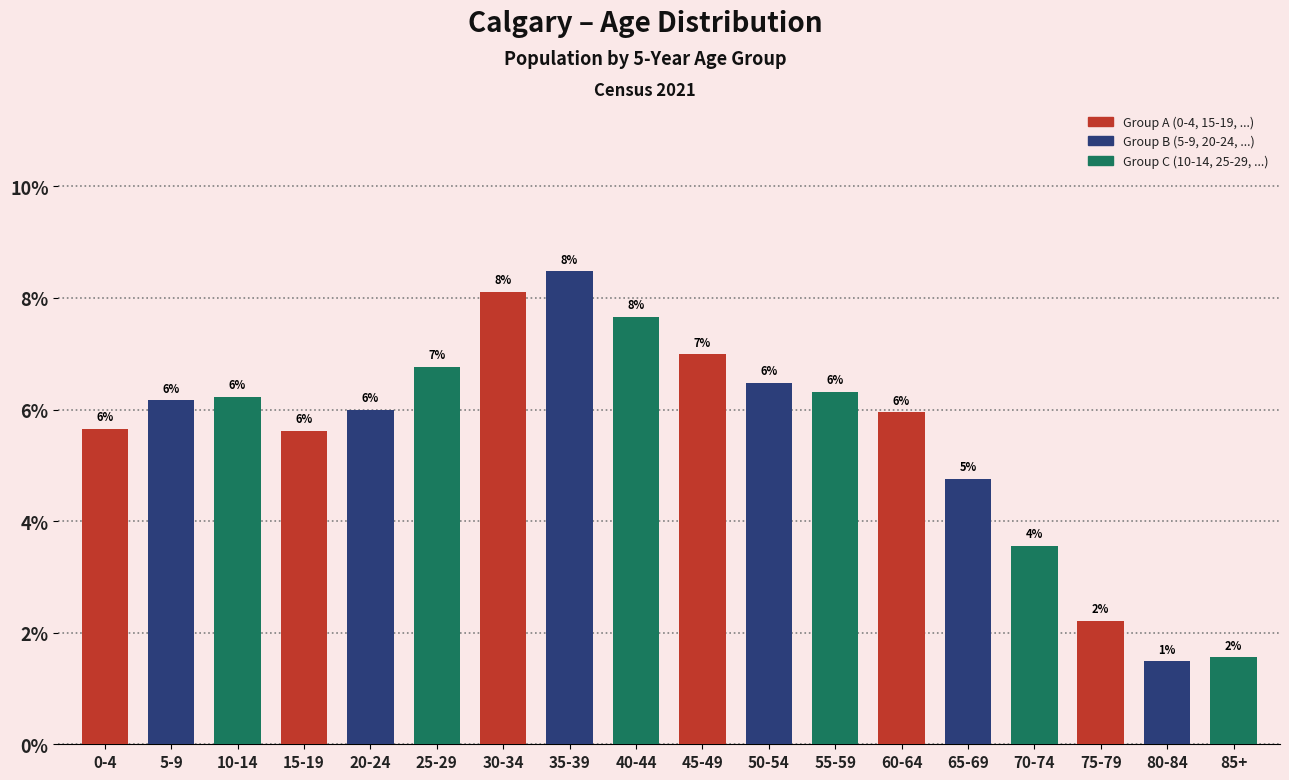

Where is the data nearest to the value 4?

70-74